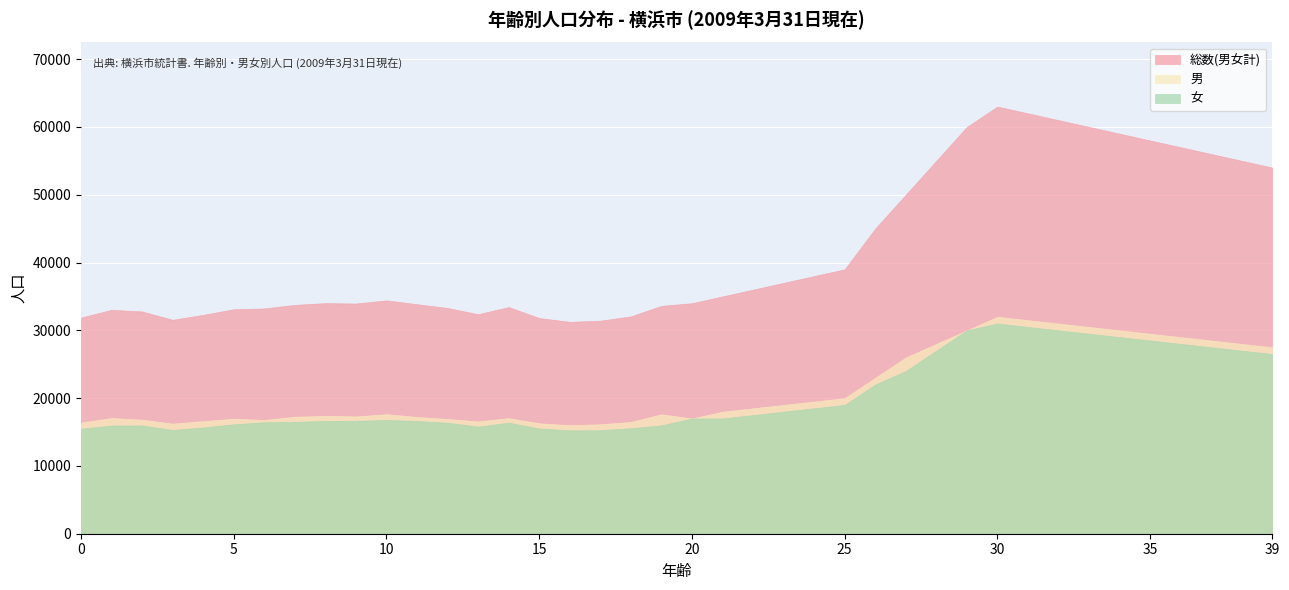

How many lines are shown in the chart?

3